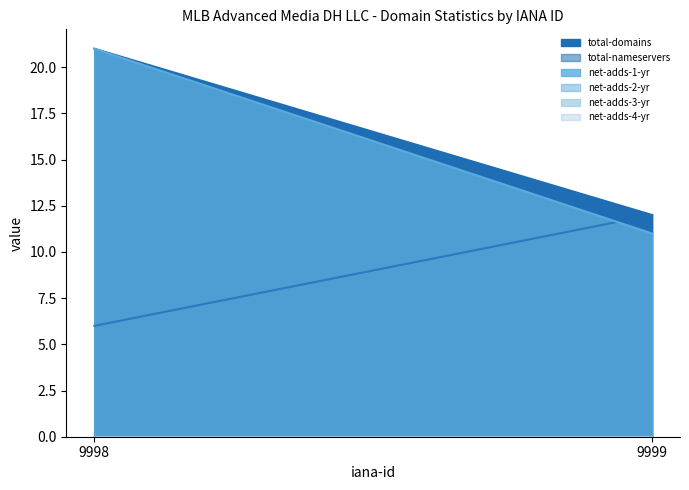

Reading left to right, transcribe all the data shown in this chart.

total-domains: 9998=21	9999=12
total-nameservers: 9998=6	9999=12
net-adds-1-yr: 9998=21	9999=11
net-adds-2-yr: 9998=0	9999=0
net-adds-3-yr: 9998=0	9999=0
net-adds-4-yr: 9998=0	9999=0